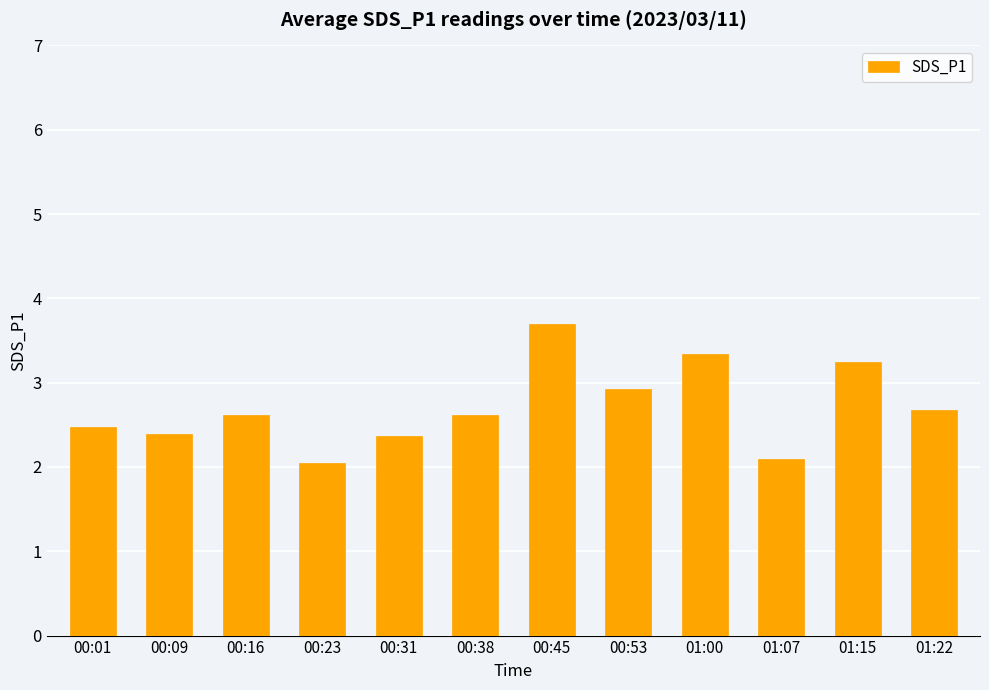

How many data points does each series have?

12